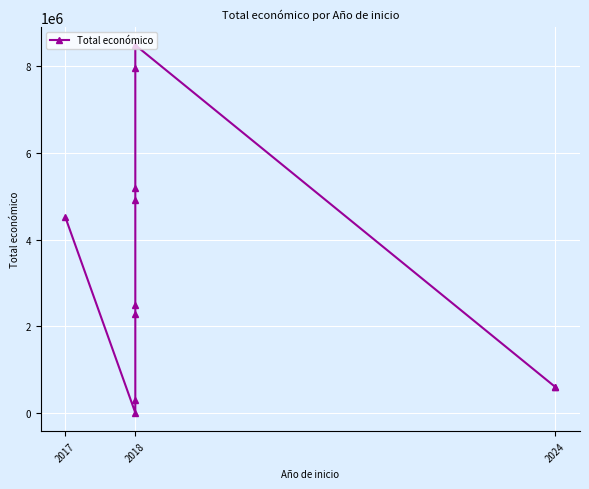

Which category has the lowest value across all series?

2018